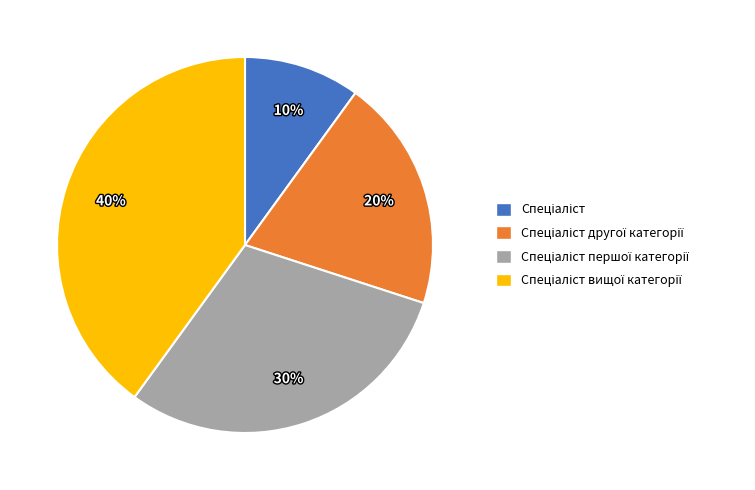

To the nearest percent, what is the difference between the largest and smallest slice percentages?

30%